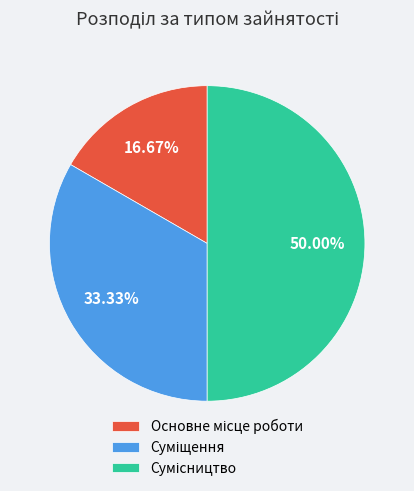

How many segments does this pie chart have?

3